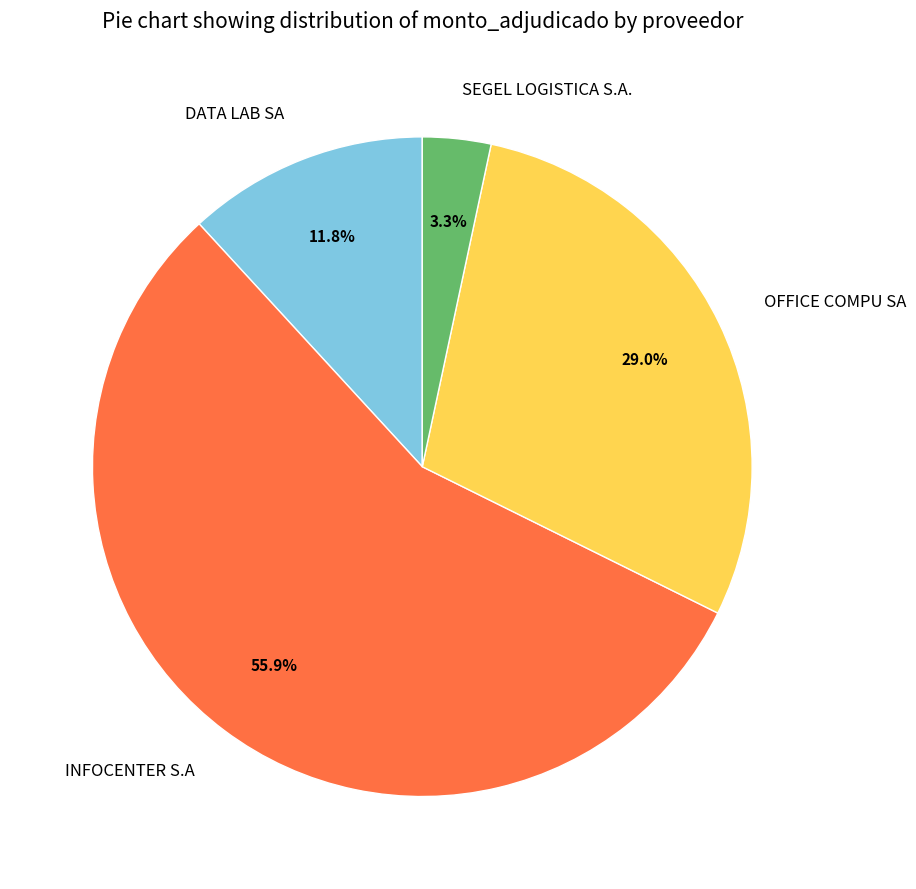

How many segments does this pie chart have?

4